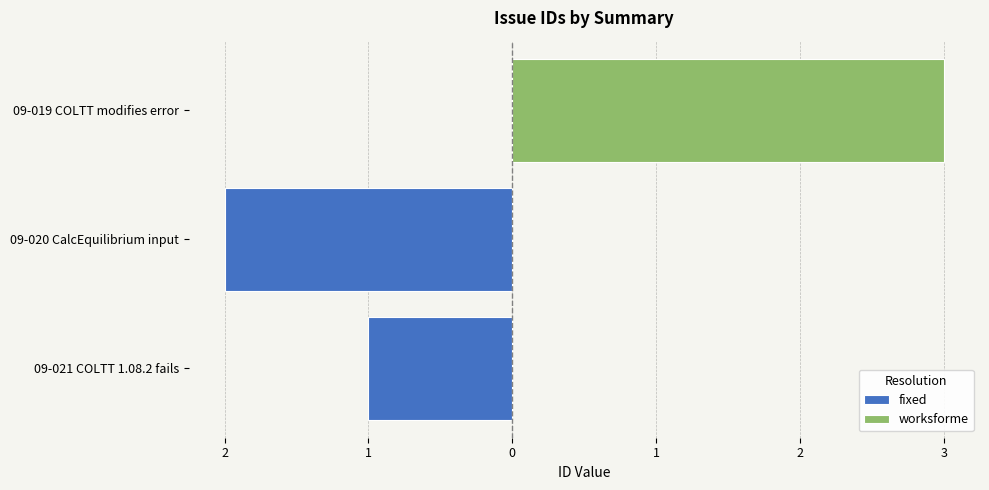

Are the bars grouped side by side (vs. stacked)?

No